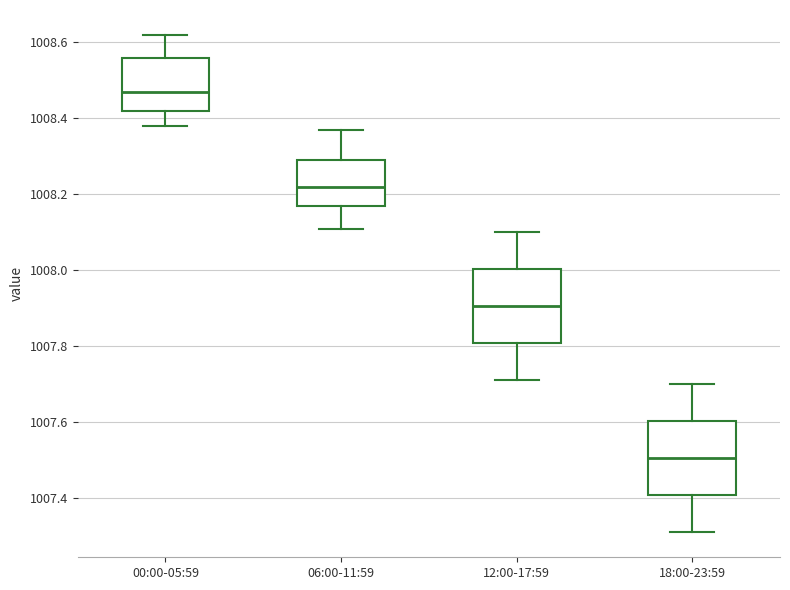

Which box's median line is the highest?

00:00-05:59